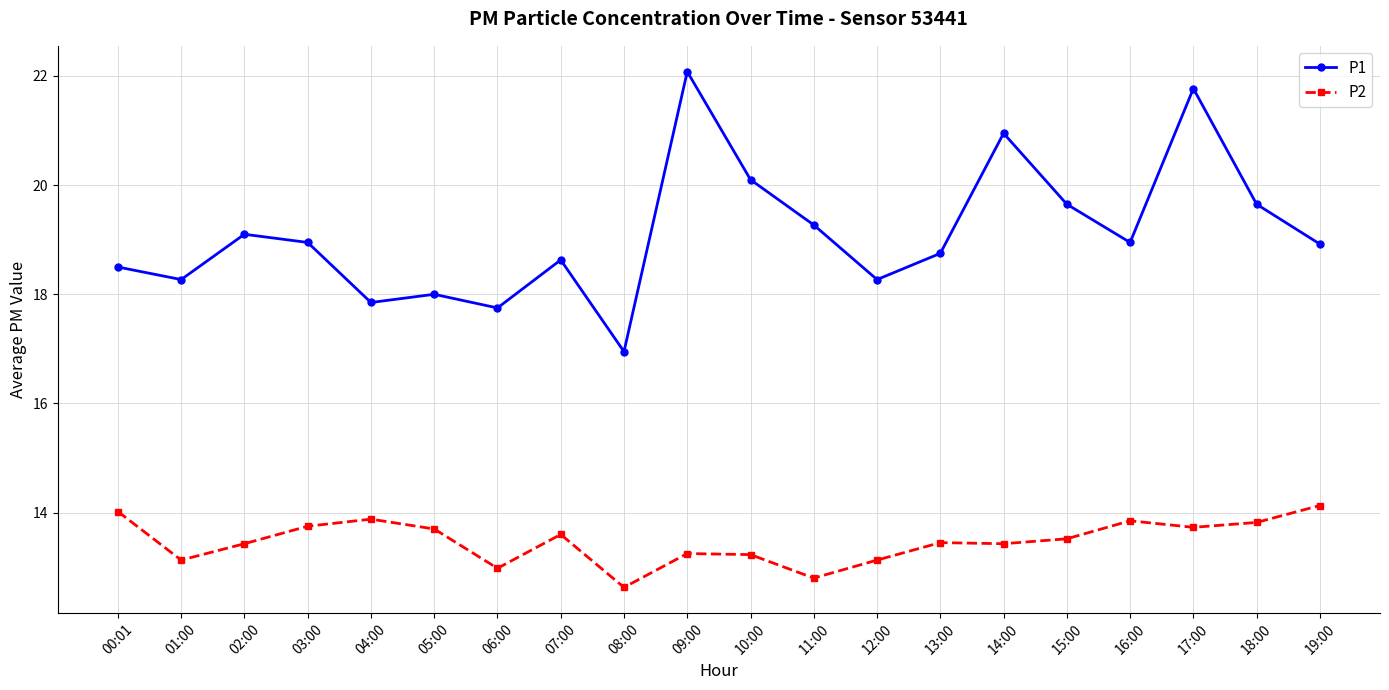

True or false: P2 and P1 intersect in this chart.

False